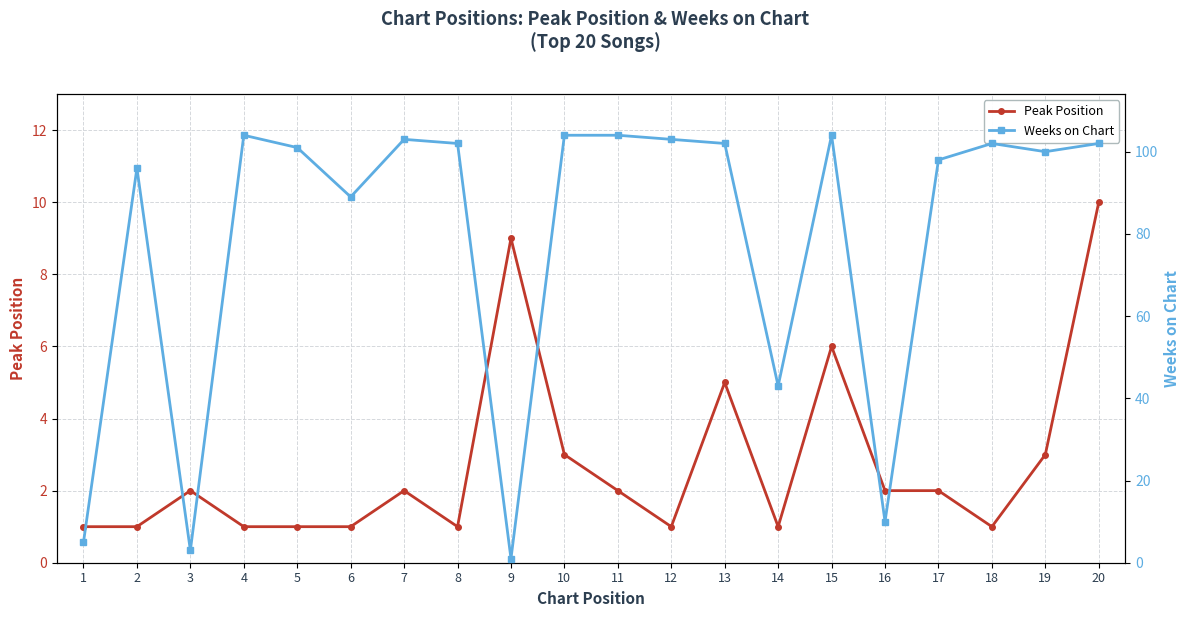

At which category is the sum across all series the highest?

20